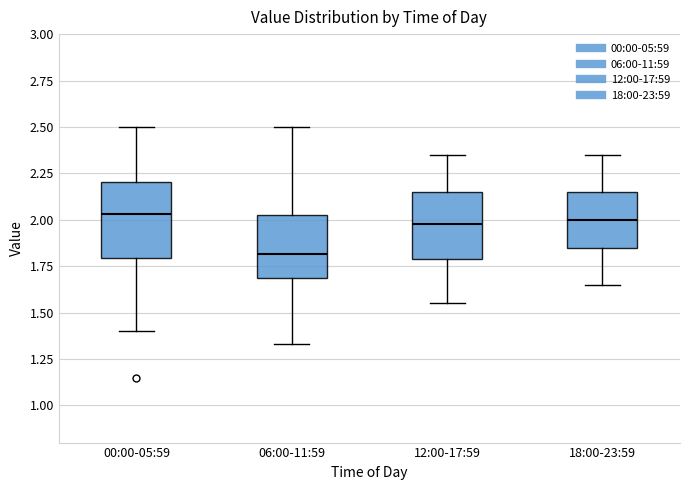

Reading left to right, read every box against the y-axis: the position of its median line, the range the box covers, and the ends of its whiskers. The values are not printed on the chart, so give them approximately, as read against the axis.

00:00-05:59: median 2.05, box 1.80 to 2.20, whiskers 1.40 to 2.50
06:00-11:59: median 1.80, box 1.70 to 2.05, whiskers 1.35 to 2.50
12:00-17:59: median 2.00, box 1.80 to 2.15, whiskers 1.55 to 2.35
18:00-23:59: median 2.00, box 1.85 to 2.15, whiskers 1.65 to 2.35